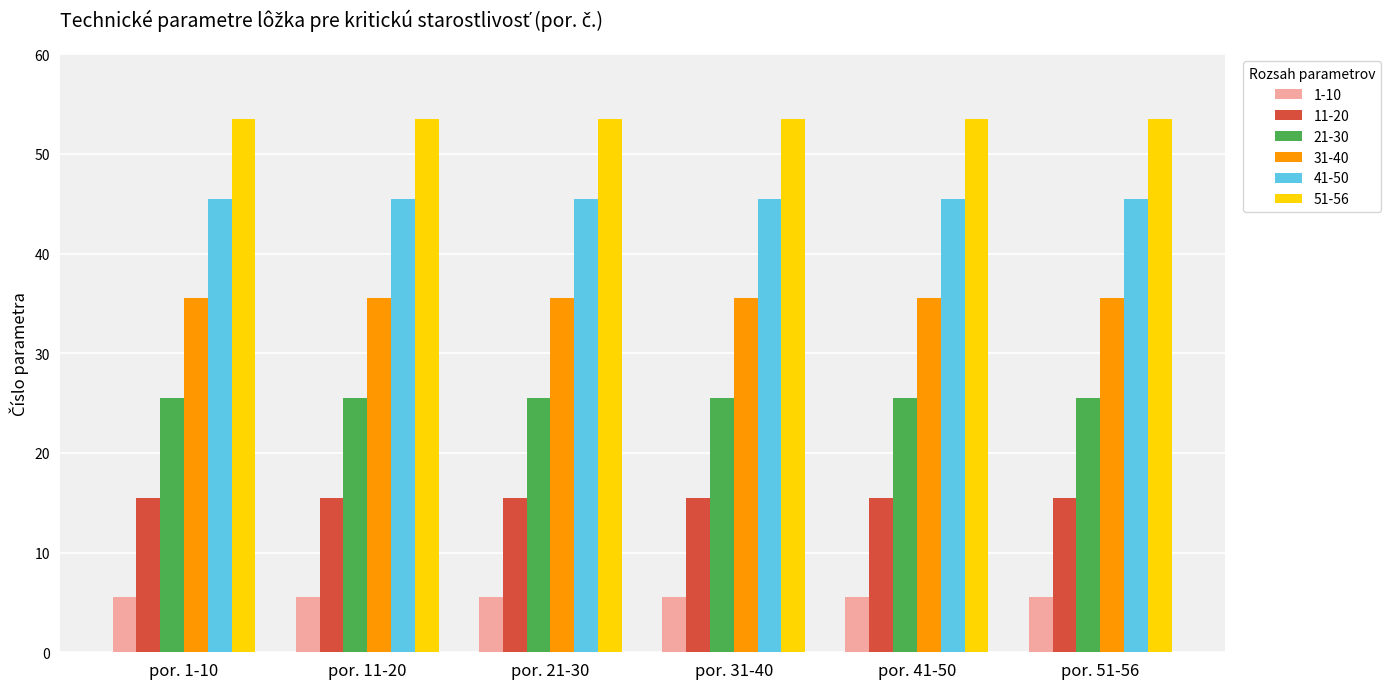

What is the difference between the highest and lowest values at por. 41-50?

48.0